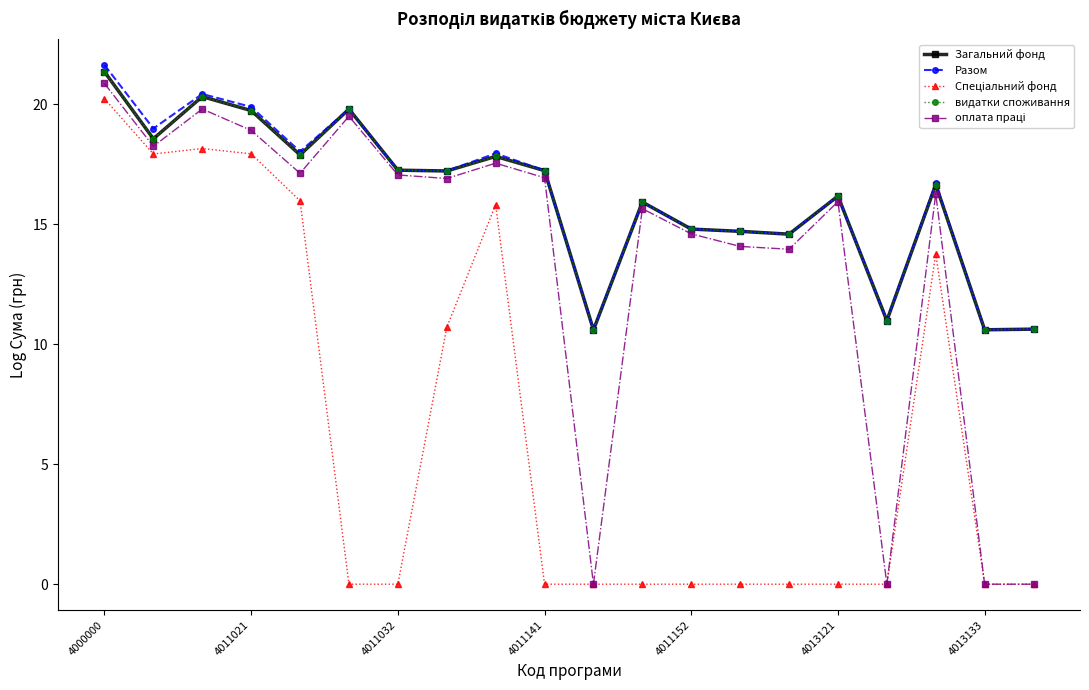

What is the maximum value shown in the chart?

21.6